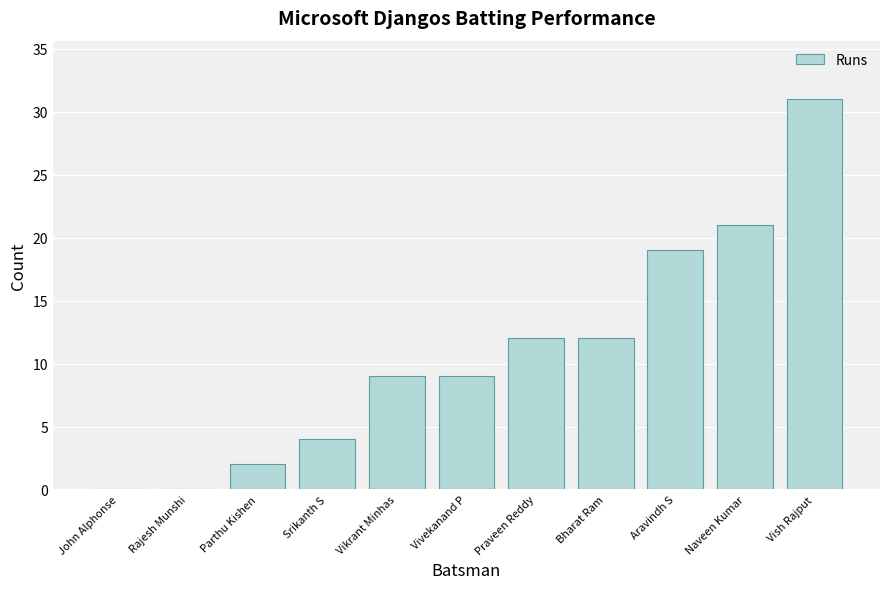

Are the bars horizontal?

No